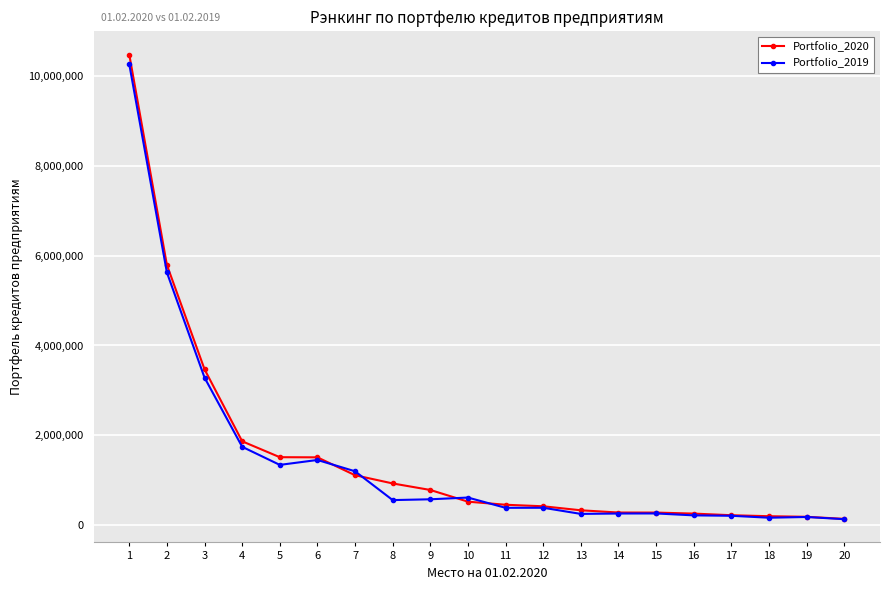

What is the greatest value displayed?

10483779.2